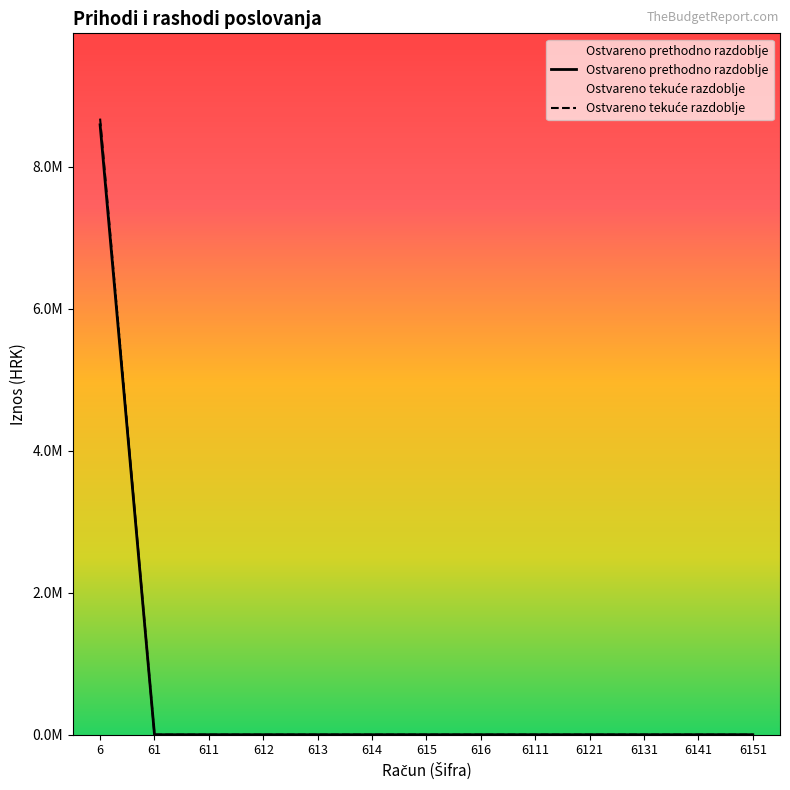

Reading left to right, extract all data points from this chart.

Ostvareno prethodno razdoblje: 6=8593224.0	61=0.0	611=0.0	612=0.0	613=0.0	614=0.0	615=0.0	616=0.0	6111=0.0	6121=0.0	6131=0.0	6141=0.0	6151=0.0
Ostvareno tekuće razdoblje: 6=8680779.7	61=0.0	611=0.0	612=0.0	613=0.0	614=0.0	615=0.0	616=0.0	6111=0.0	6121=0.0	6131=0.0	6141=0.0	6151=0.0